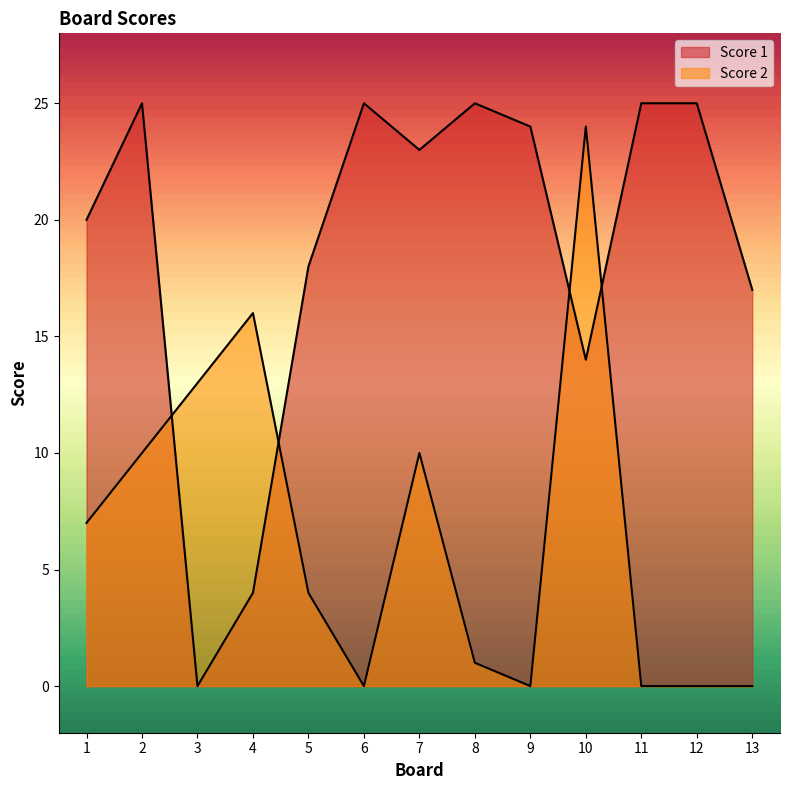

In Score 1, how many points are higher than both neighbors (excluding endpoints)?

3